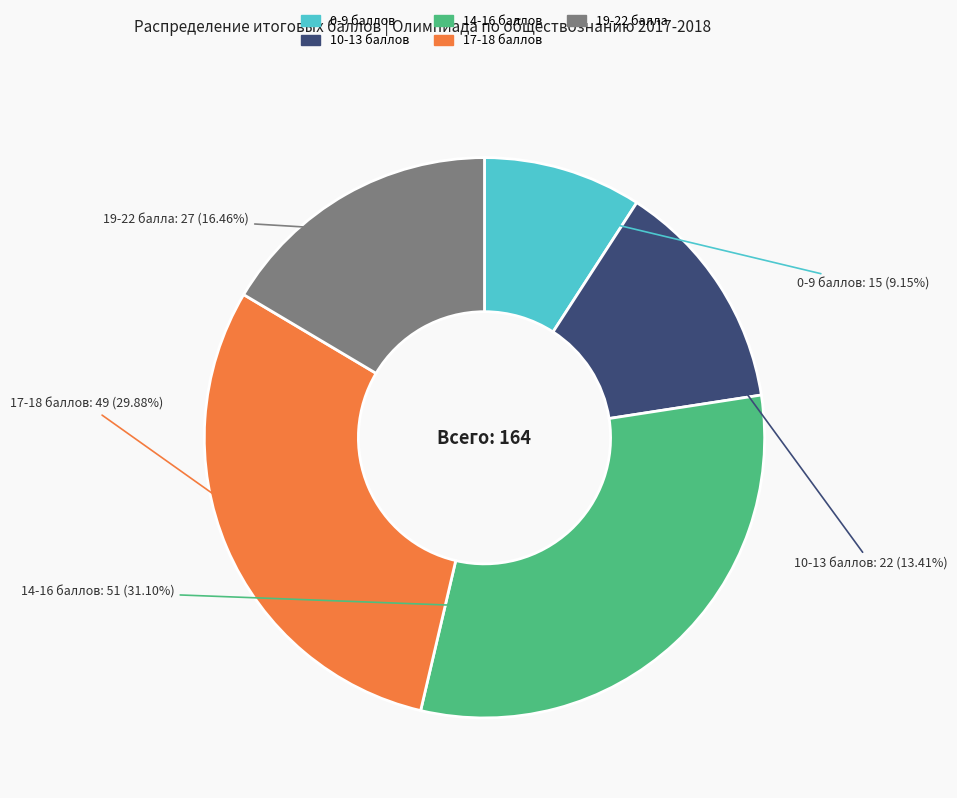

Does 0-9 account for over 50% of the chart?

No